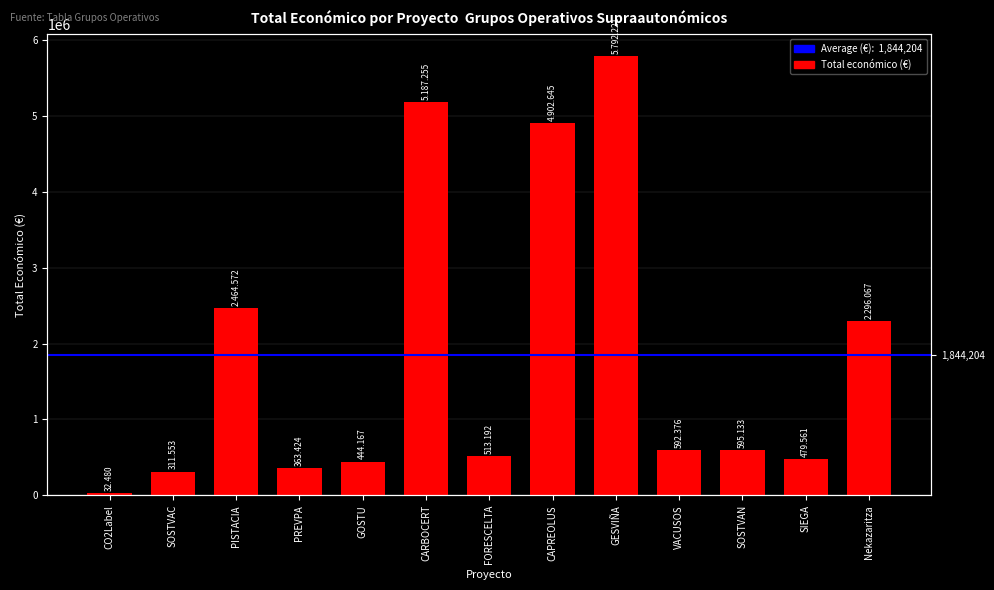

Between SOSTVAC and PISTACIA, which is larger?

PISTACIA